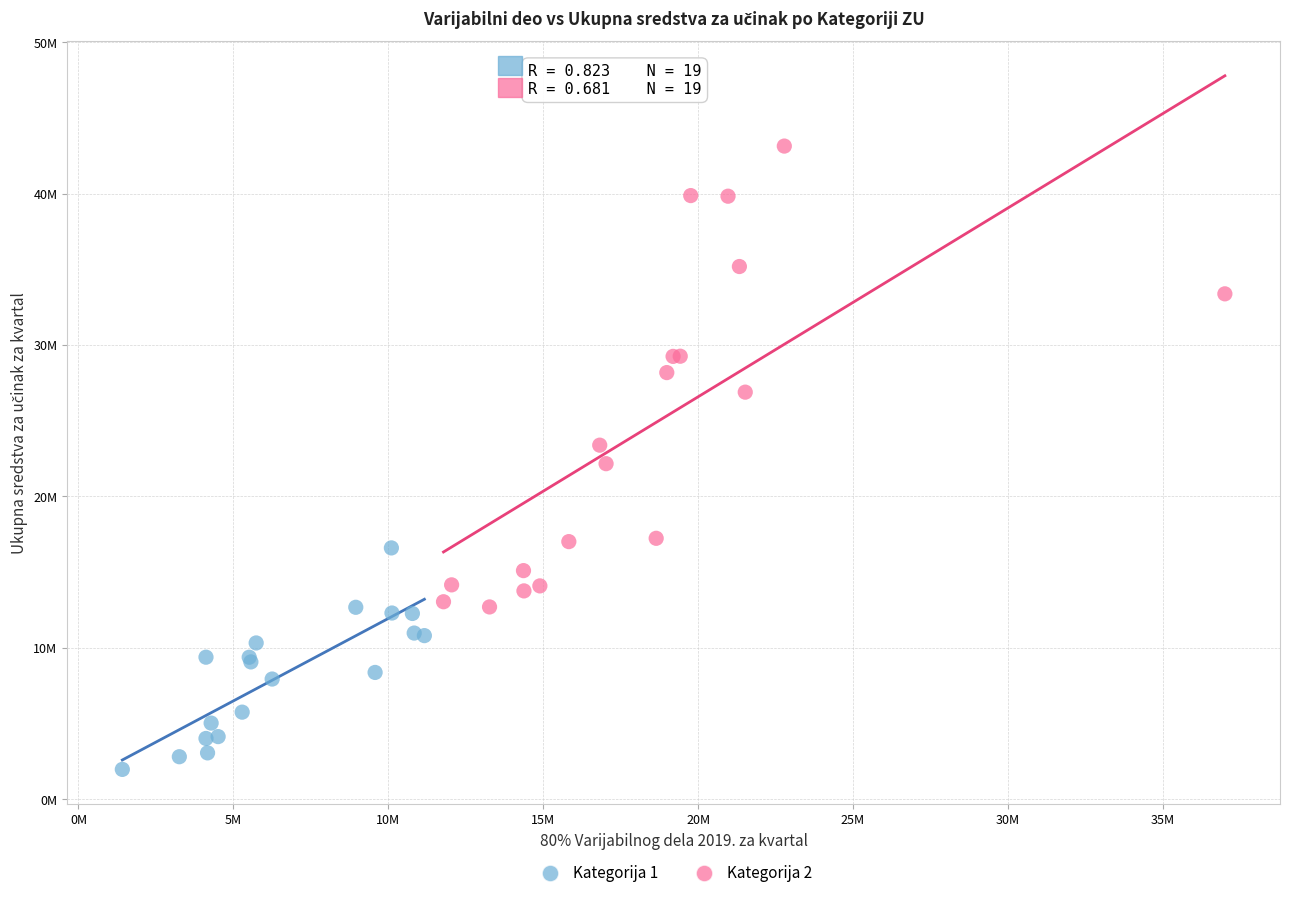

Which series has the largest Y range (max minus min)?

Kategorija 2